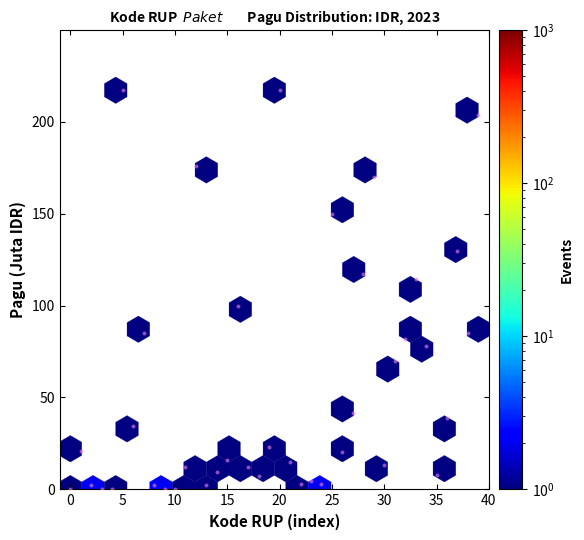

What is the range of Y values (max minus min)?

216.9